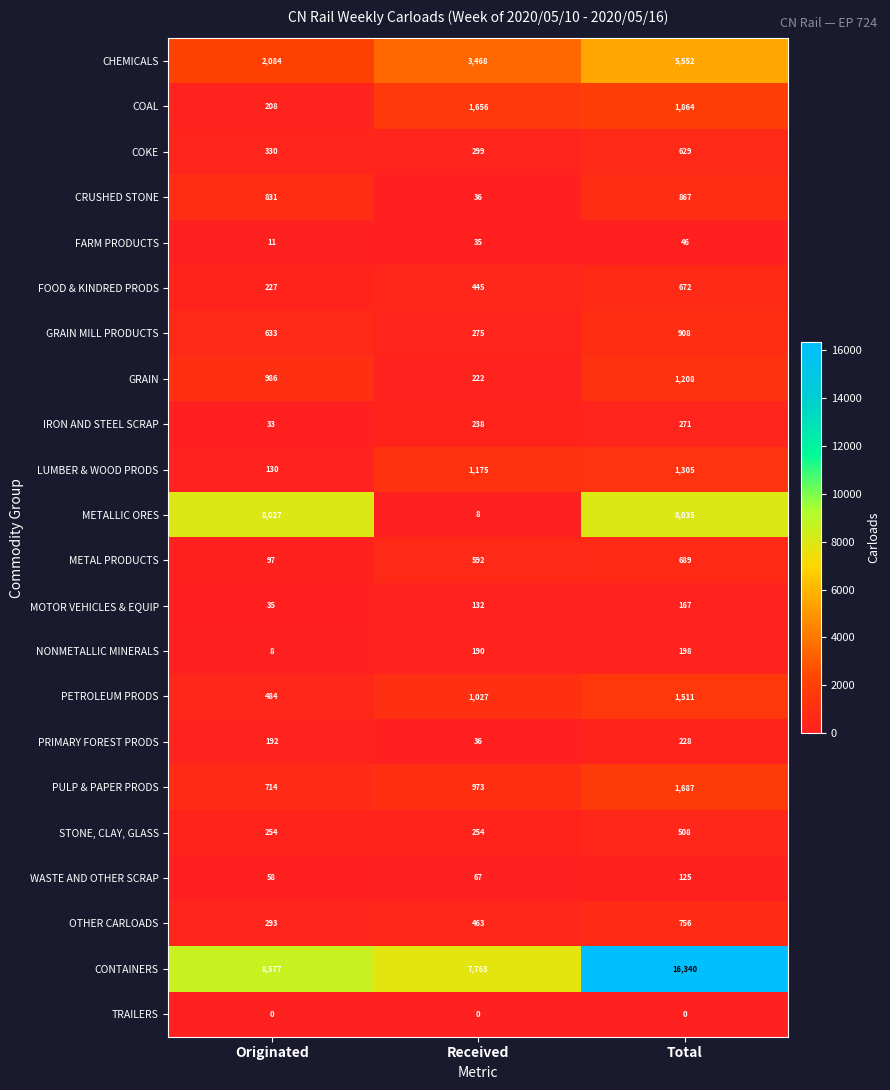

Which series has the largest range (max minus min)?

CONTAINERS